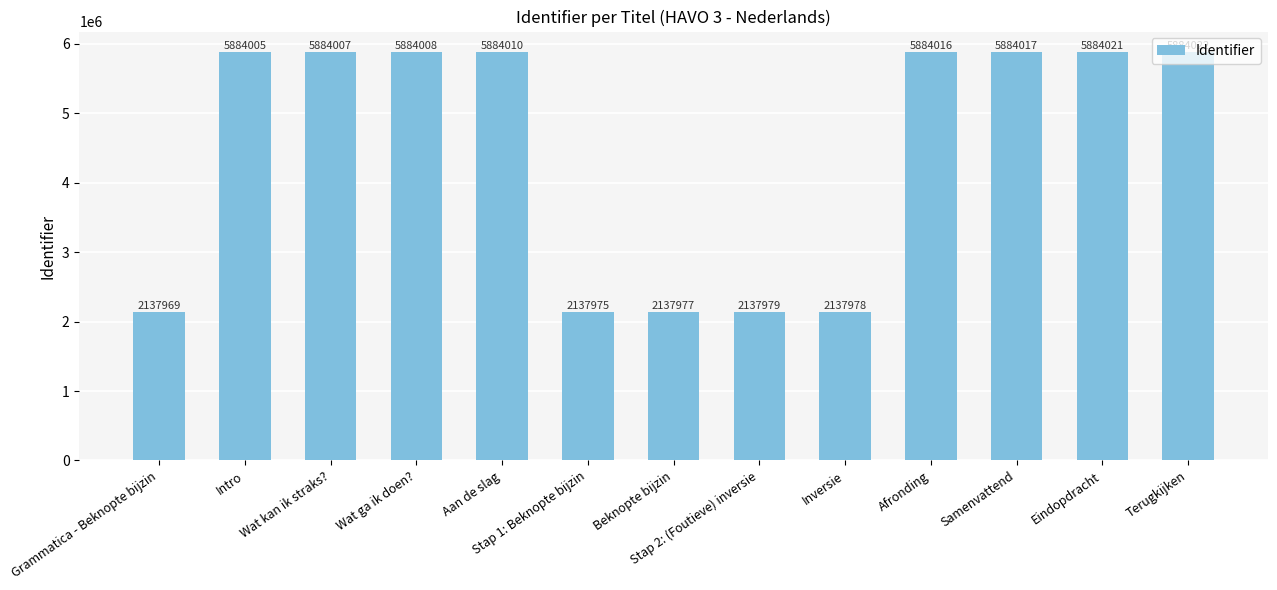

Rank the categories by value from lowest to highest.

Grammatica - Beknopte bijzin, Stap 1: Beknopte bijzin, Beknopte bijzin, Inversie, Stap 2: (Foutieve) inversie, Intro, Wat kan ik straks?, Wat ga ik doen?, Aan de slag, Afronding, Samenvattend, Eindopdracht, Terugkijken